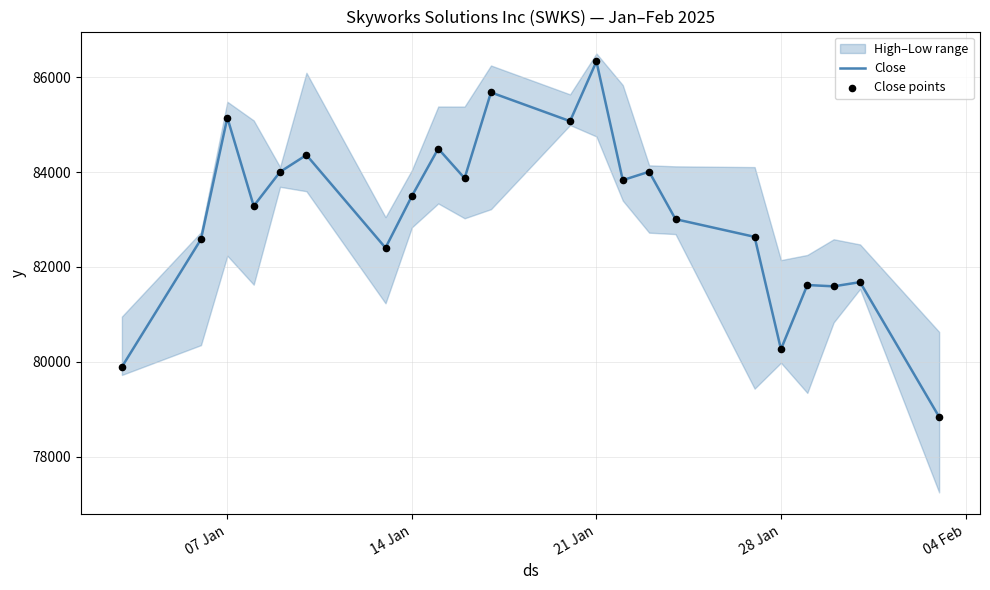

At how many categories does at least one series exceed 84812?

4